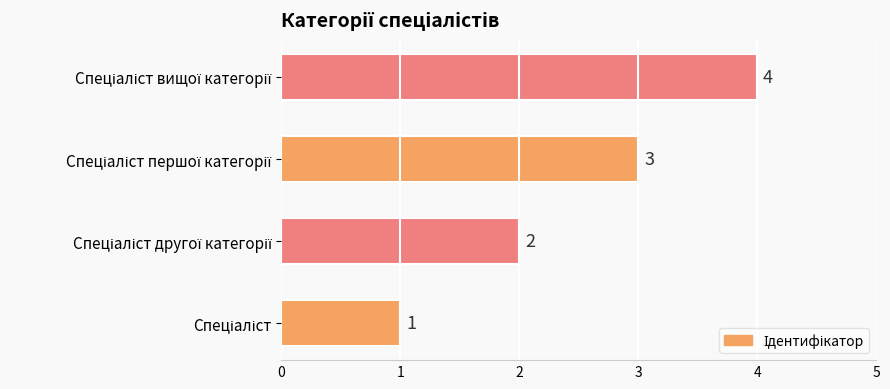

Count the values in the range 2 to 4.

3